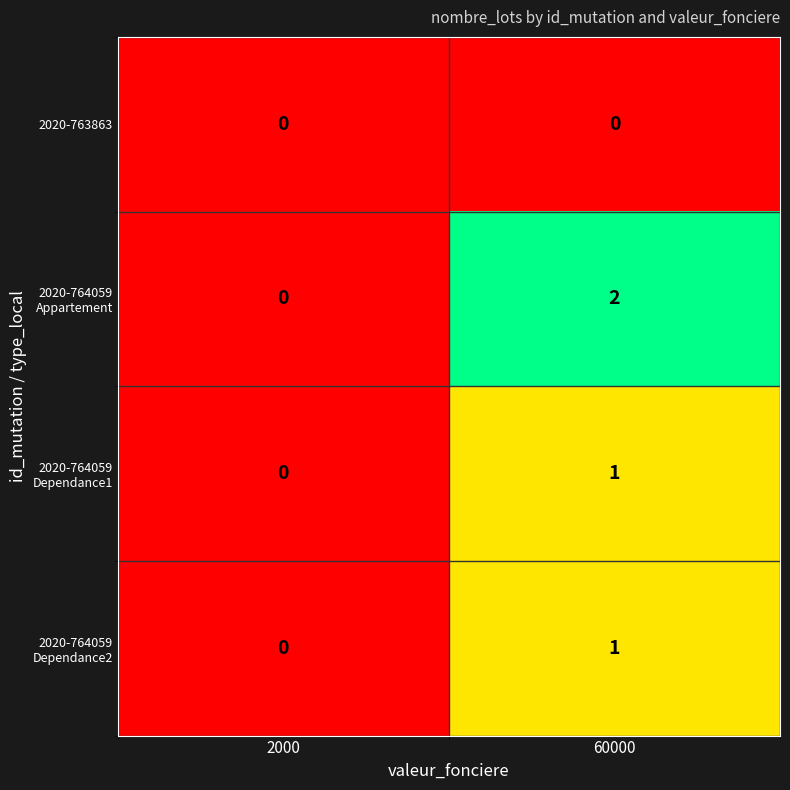

At how many categories does at least one series exceed 1?

1